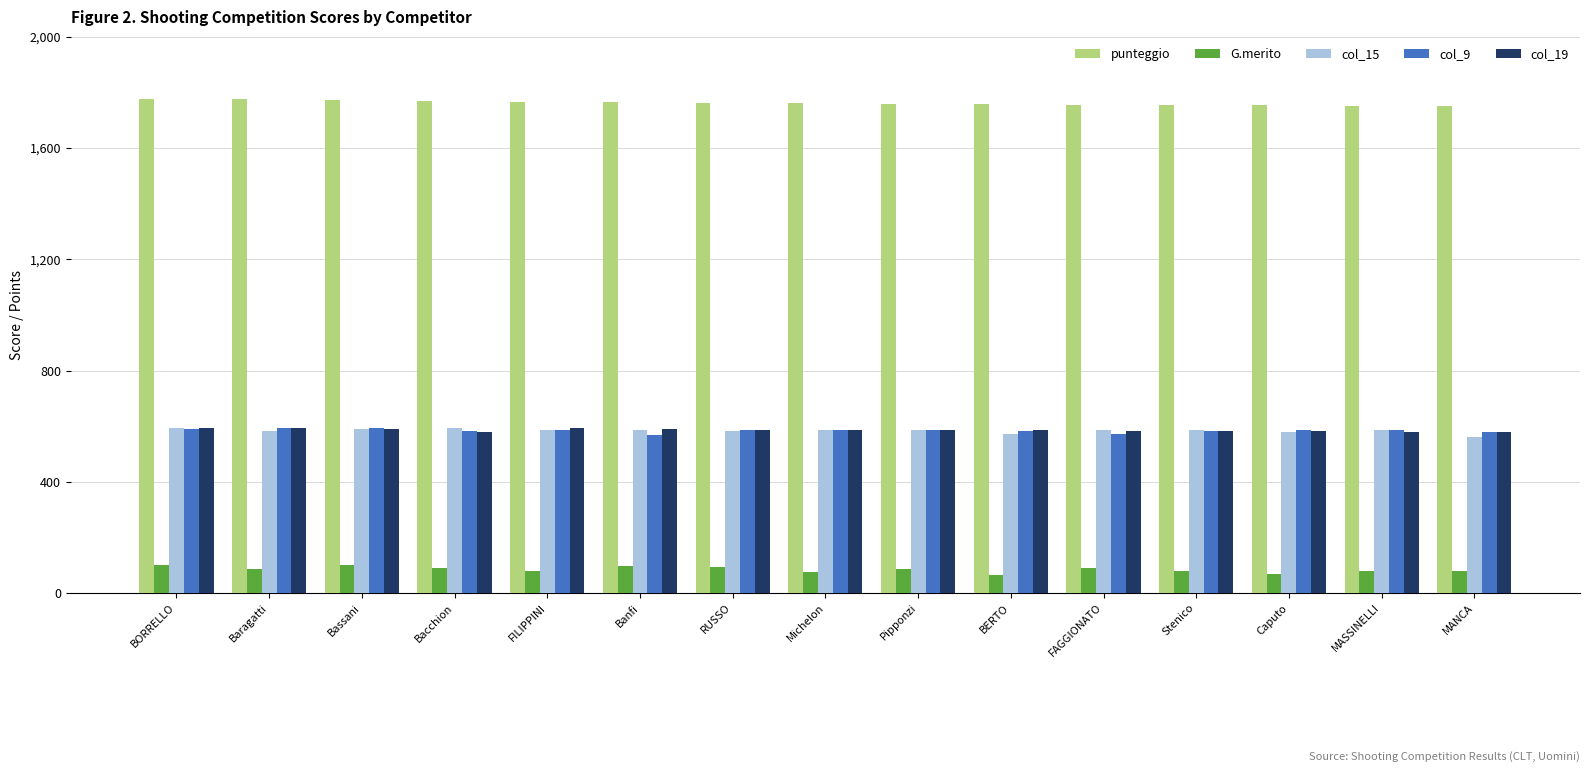

At which label does punteggio first exceed 1761?

BORRELLO